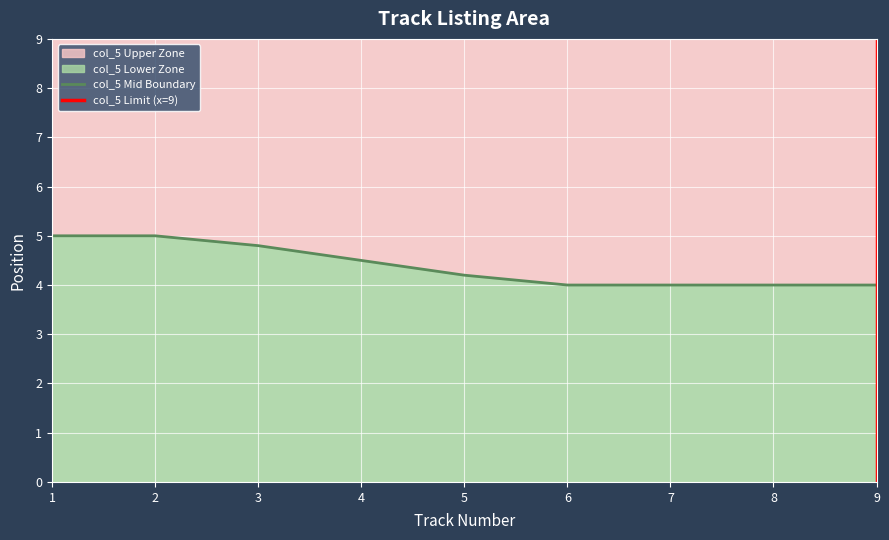

How many lines are shown in the chart?

1